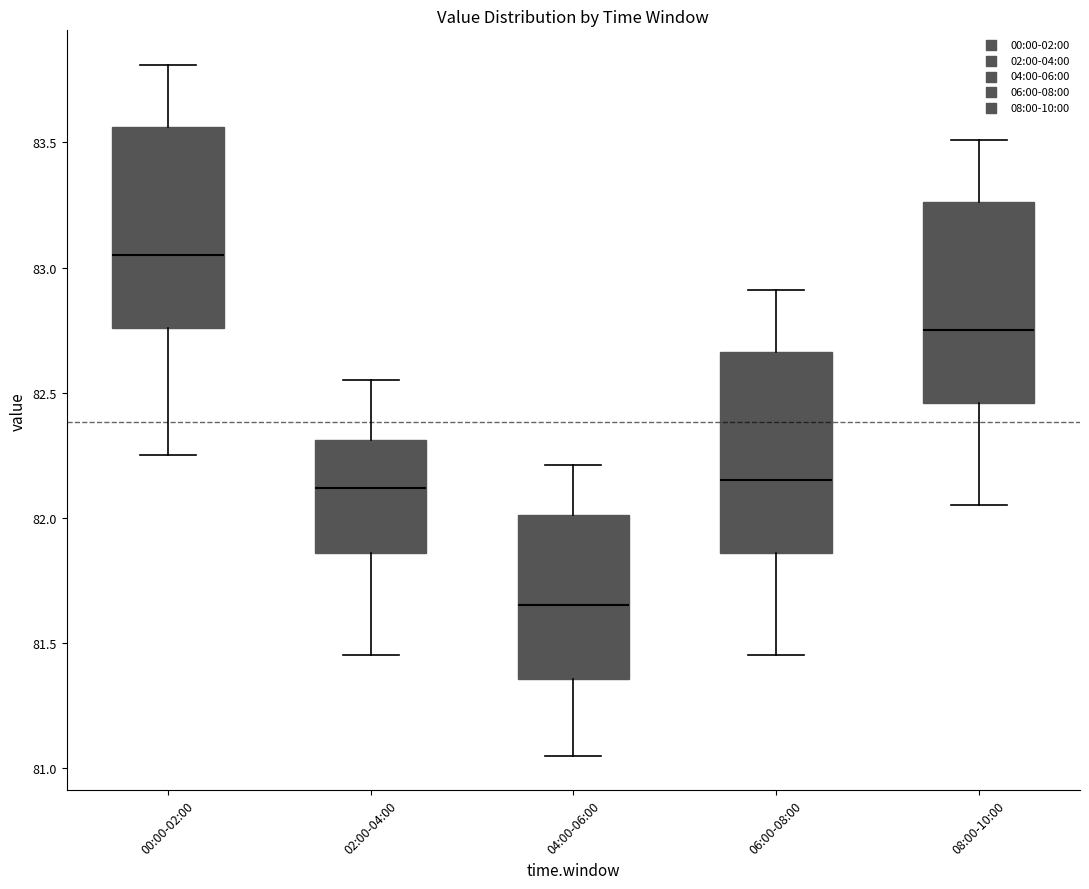

Reading left to right, transcribe this box plot: for each box, give where its median line is, the range the box spans, and where its two whiskers end, as read against the y-axis. The values are not printed on the chart, so give them approximately, as read against the axis.

00:00-02:00: median 83.05, box 82.75 to 83.55, whiskers 82.25 to 83.80
02:00-04:00: median 82.10, box 81.85 to 82.30, whiskers 81.45 to 82.55
04:00-06:00: median 81.65, box 81.35 to 82.00, whiskers 81.05 to 82.20
06:00-08:00: median 82.15, box 81.85 to 82.65, whiskers 81.45 to 82.90
08:00-10:00: median 82.75, box 82.45 to 83.25, whiskers 82.05 to 83.50